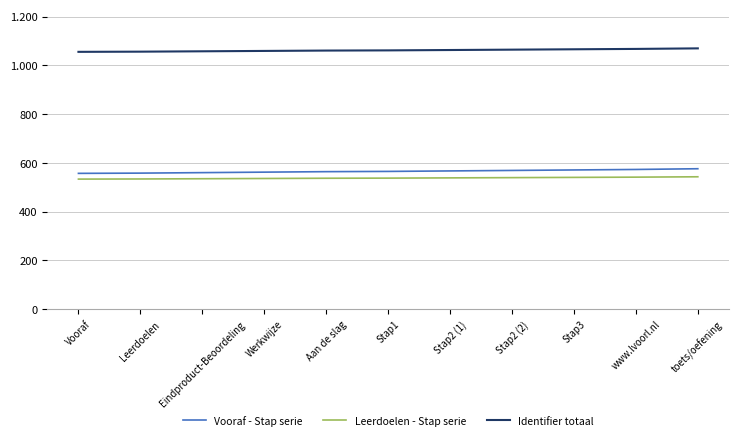

Is this an area chart (filled region under the line)?

No